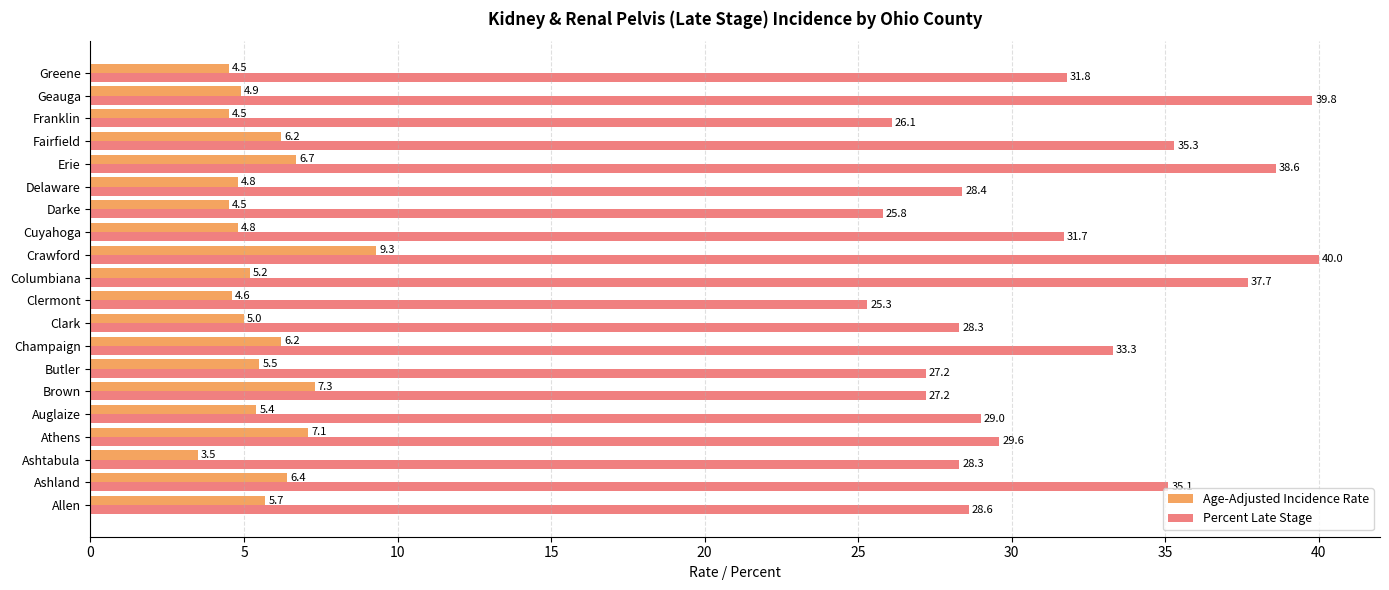

What value does the Age-Adjusted Incidence Rate series have at Champaign?

6.2